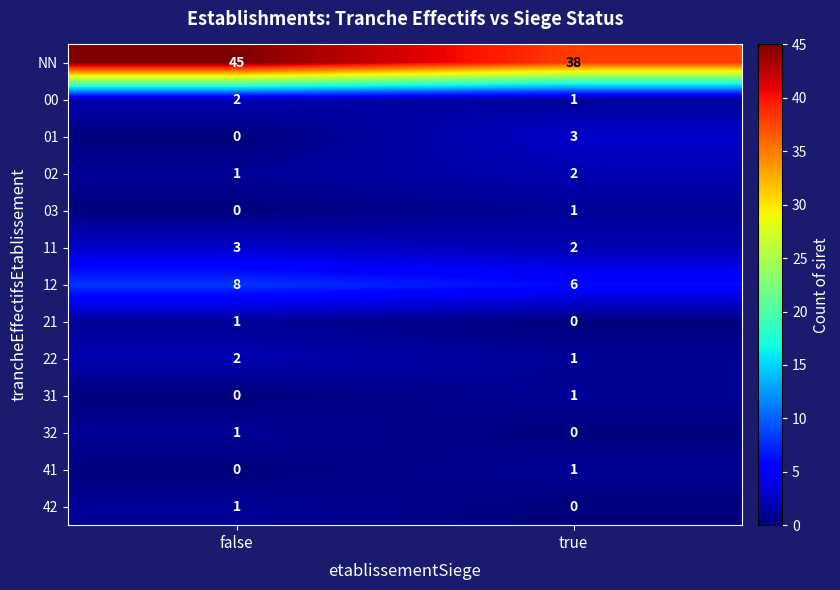

Between false and true, which series saw the biggest shift?

NN